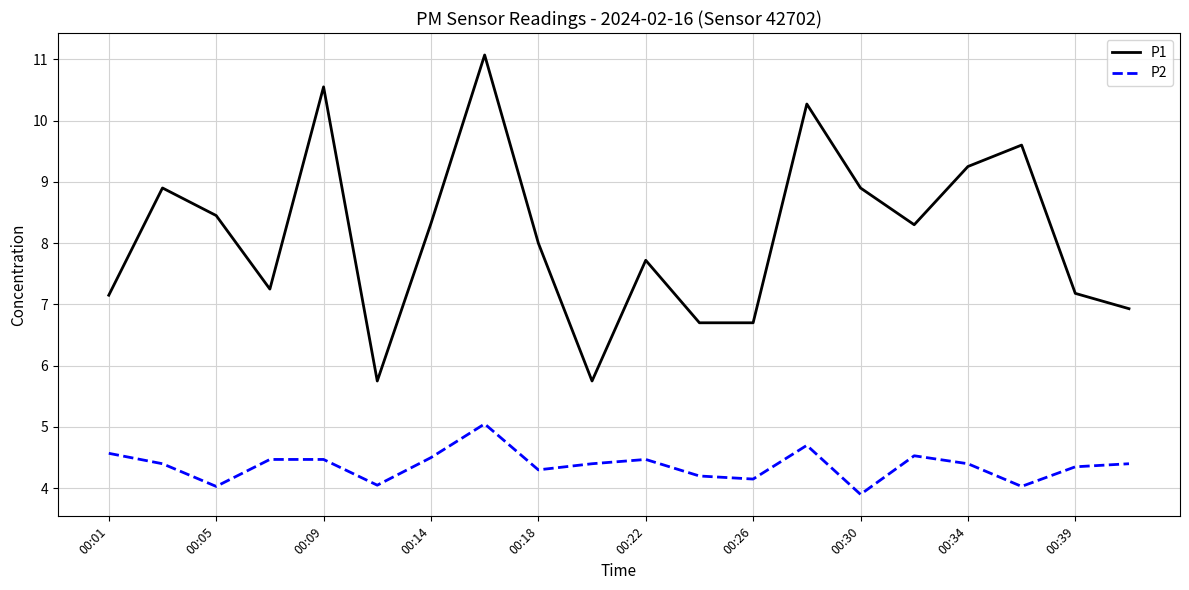

Which series has the largest range (max minus min)?

P1